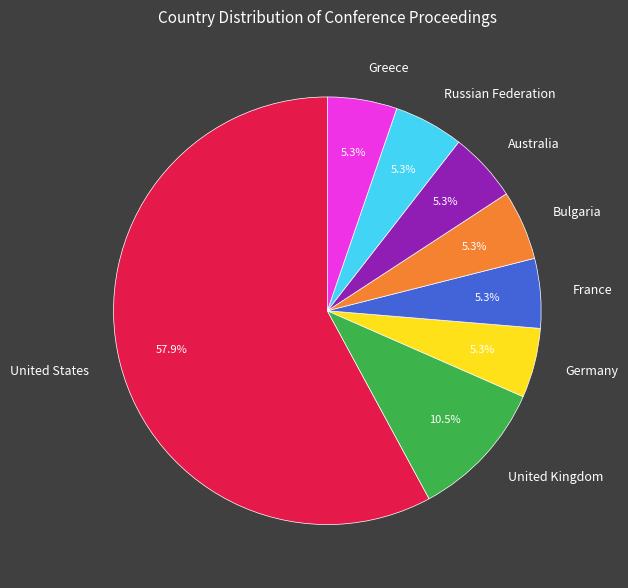

What percentage is the Australia slice, to the nearest percent?

5%